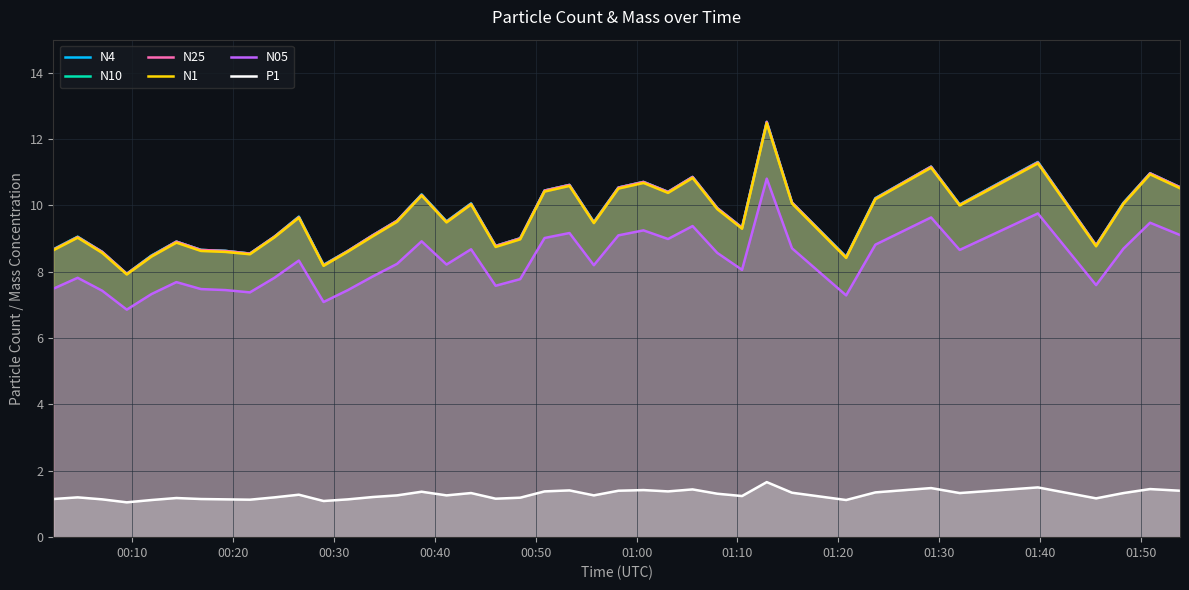

Which series has the widest spread of values?

N4